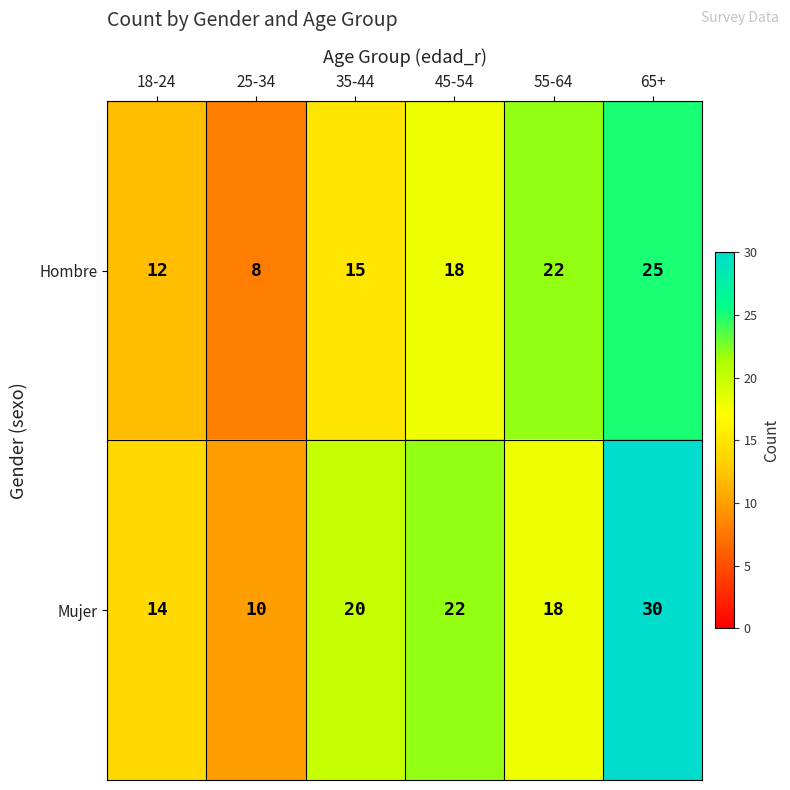

Which label corresponds to the smallest value in the chart?

25-34